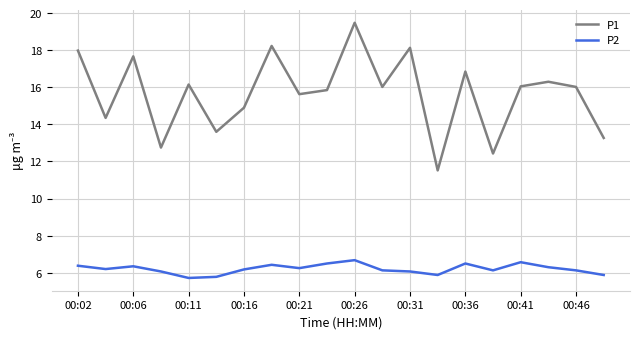

Which series has the largest total across all categories?

P1